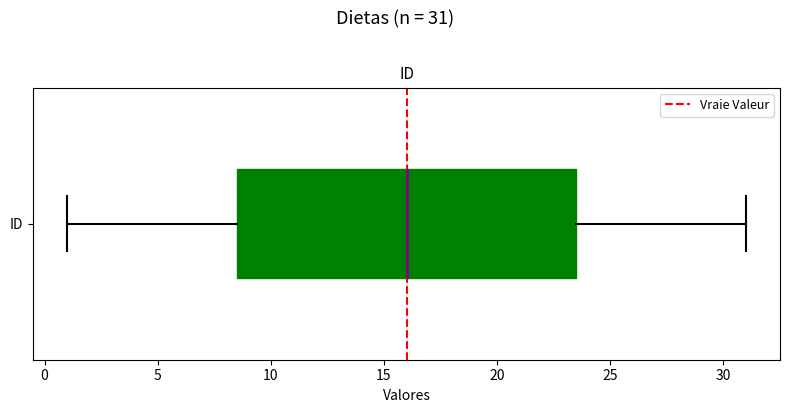

Where does the median line of the box for ID sit on the x-axis? The values are not printed on the chart, so give them approximately, as read against the axis.

16.0